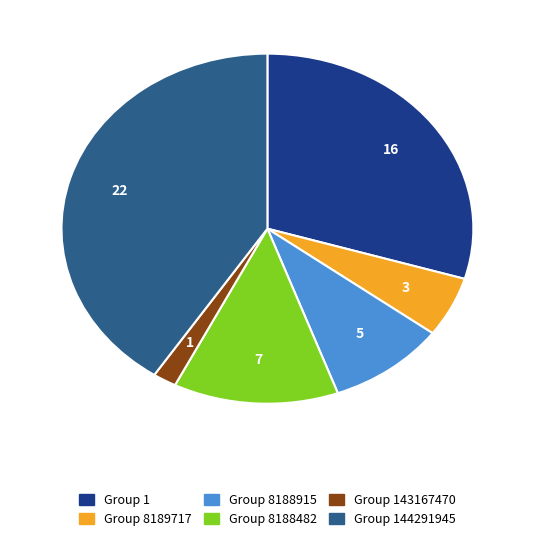

Does any single category account for the majority?

No